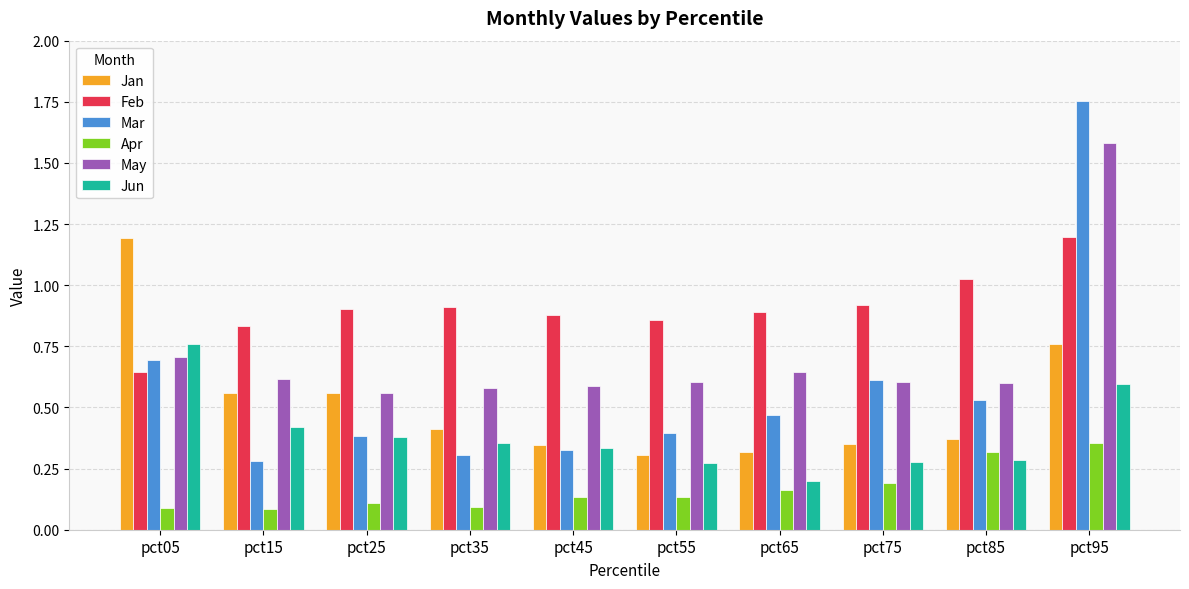

The value of Feb at pct35 is 0.9. True or false?

True